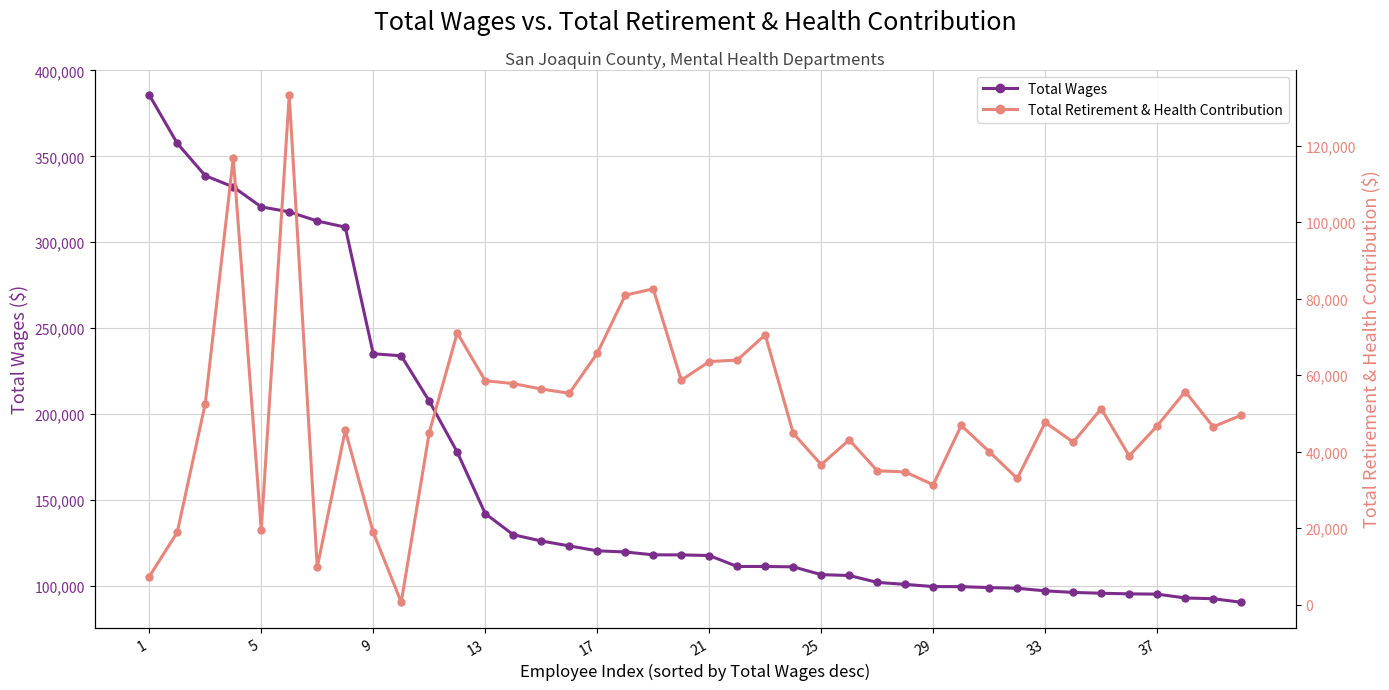

What is the highest value of the Total Wages series?

385768